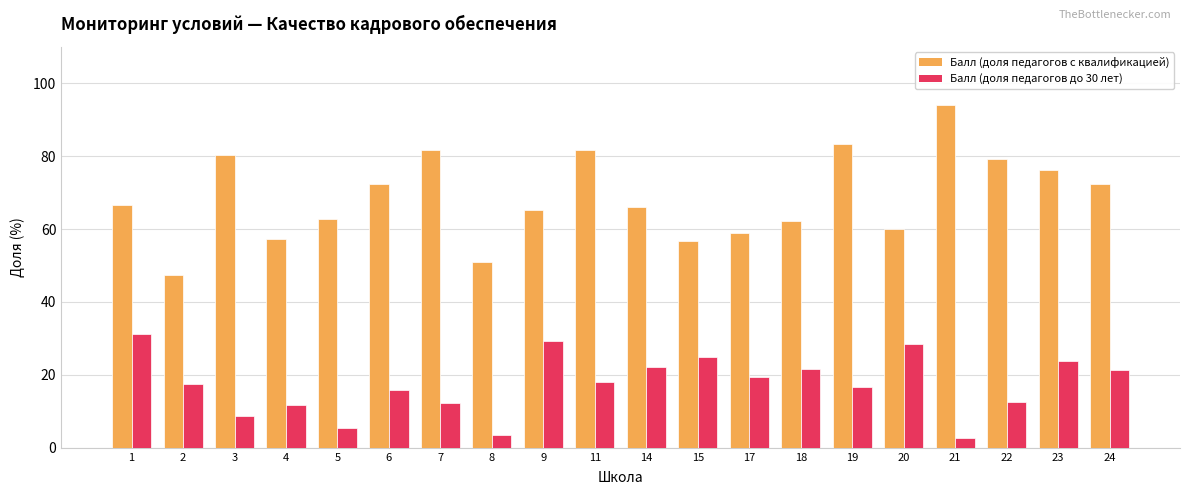

What is the difference between the second highest and second lowest values in the Балл (доля педагогов с квалификацией) series?

32.4